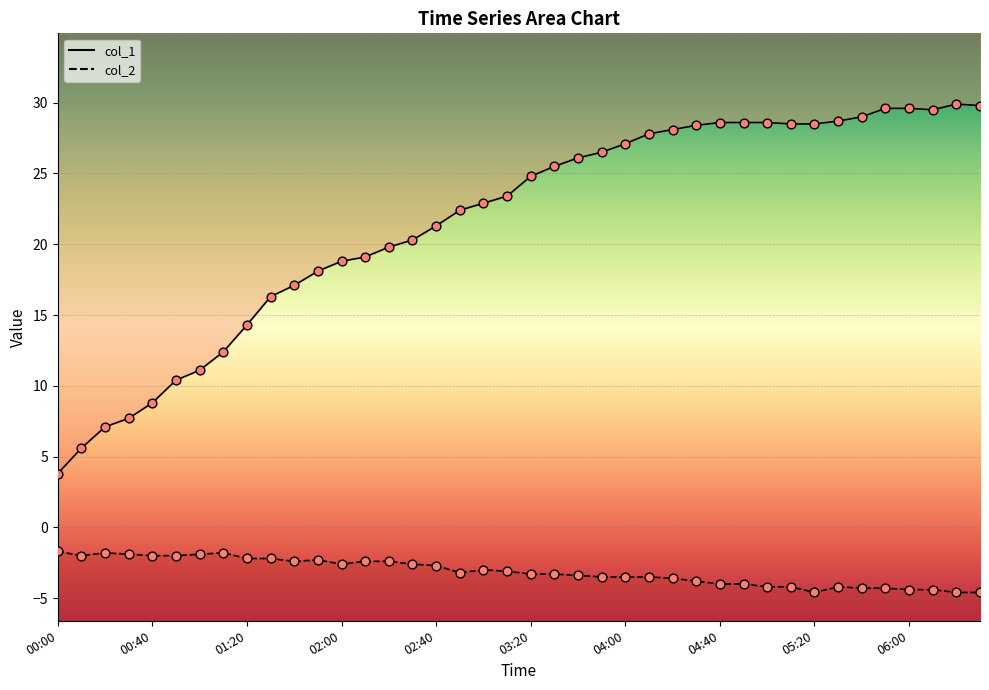

What is the total value across all series at 03:20?

21.5